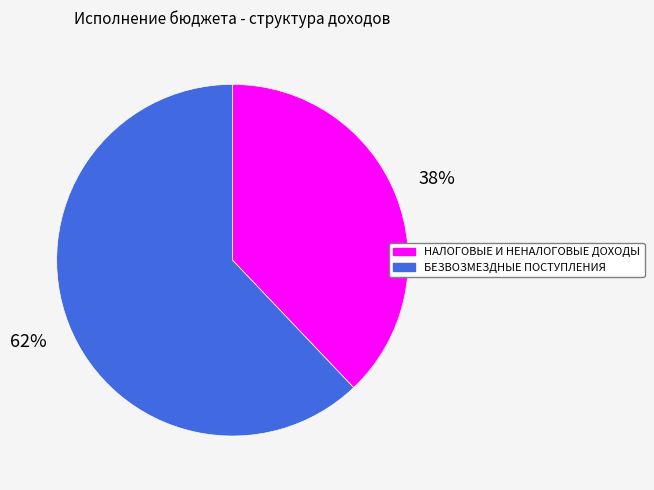

How many segments does this pie chart have?

2